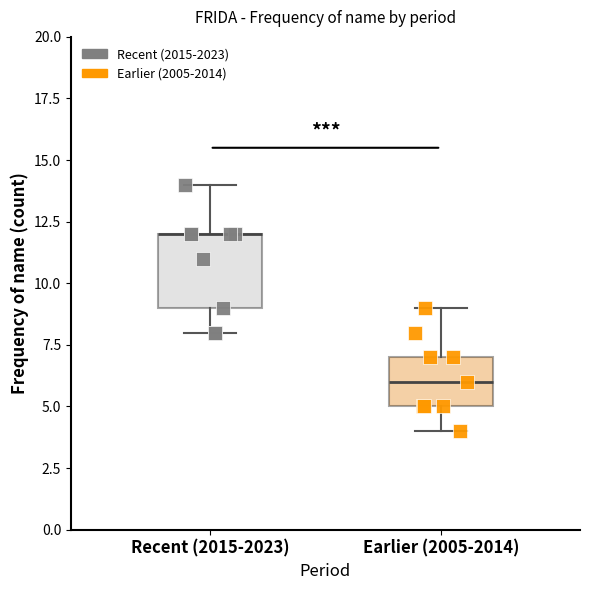

Reading left to right, transcribe this box plot: for each box, give where its median line is, the range the box spans, and where its two whiskers end, as read against the y-axis. The values are not printed on the chart, so give them approximately, as read against the axis.

Recent (2015-2023): median 12 (drawn on the box's upper edge), box 9 to 12, whiskers 8 to 14
Earlier (2005-2014): median 6, box 5 to 7, whiskers 4 to 9